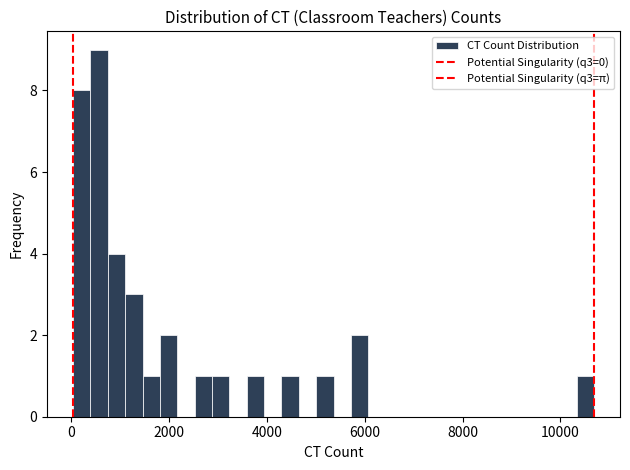

Read against the x-axis, roughly where is the centre of the tallest bar?

600